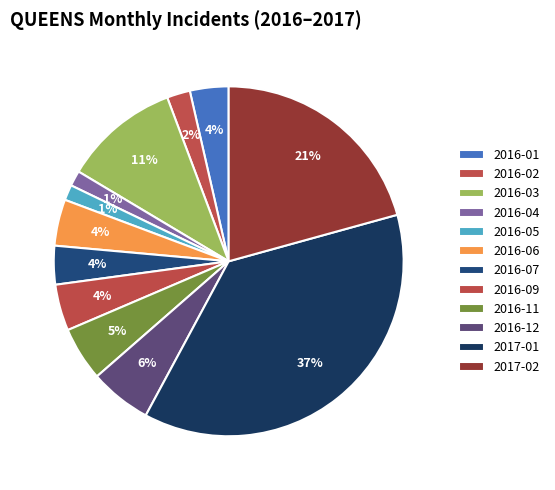

Combined, do 2016-09 and 2016-02 account for over 50%?

No